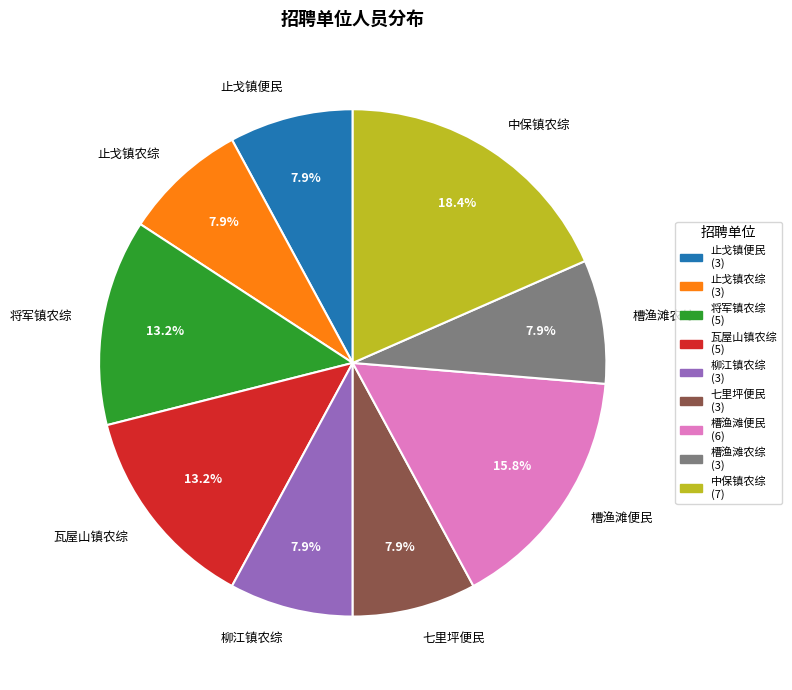

How many segments does this pie chart have?

9